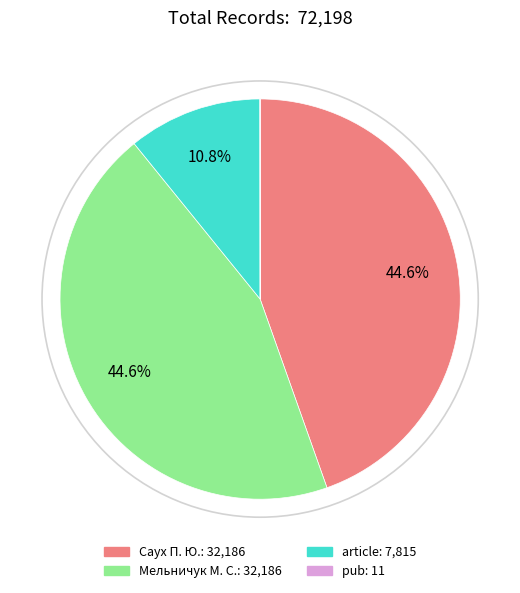

Is there any slice that represents more than half of the pie?

No